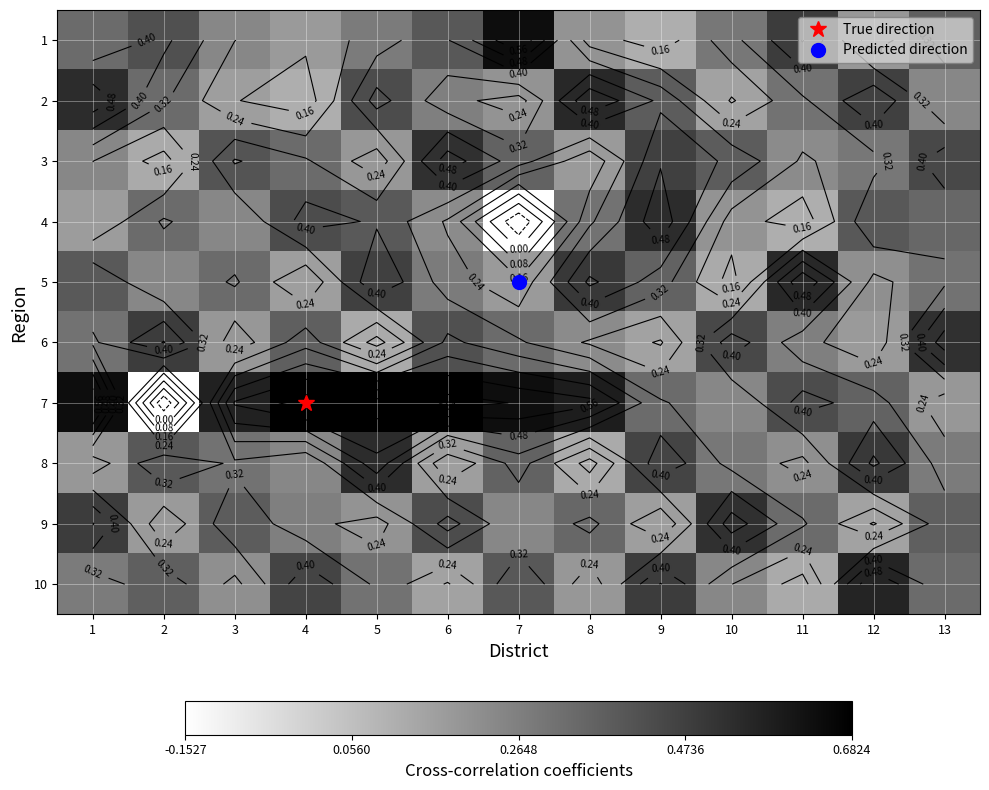

What is the difference between the maximum and minimum values in the 10 series?

0.4